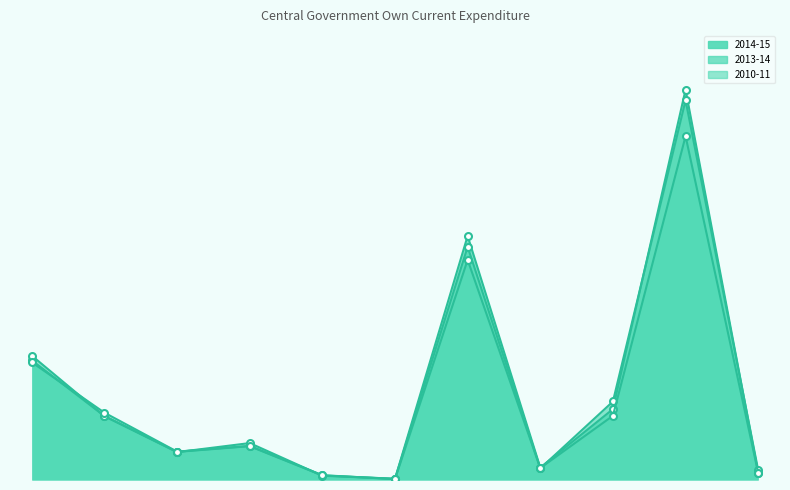

At how many categories does at least one series exceed 3152?

9